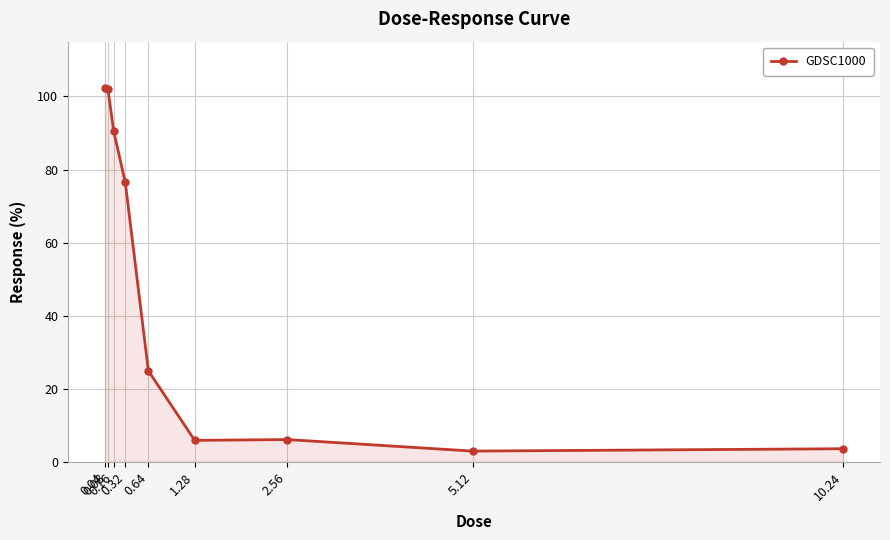

Where does the data first go above 24?

0.04